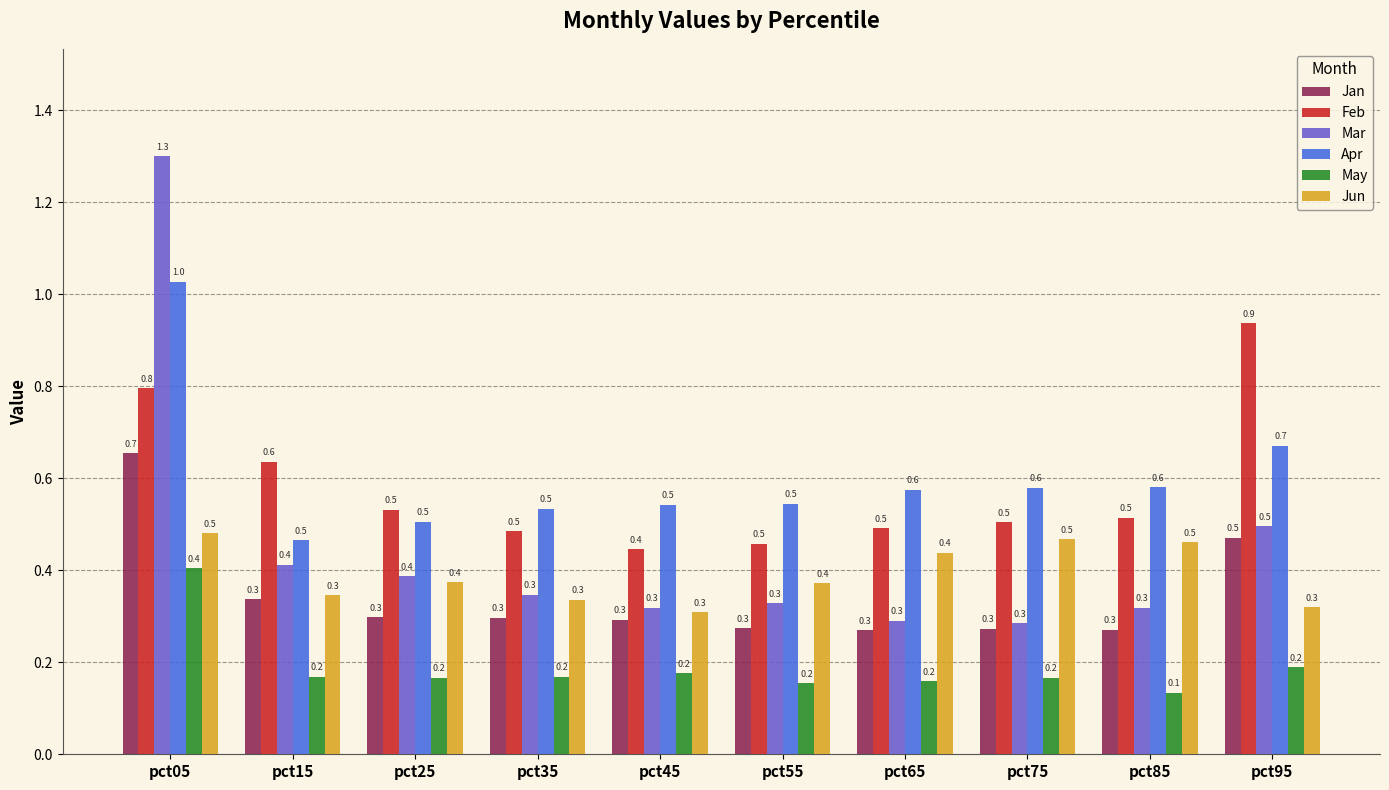

Read the Apr value at pct55.

0.5